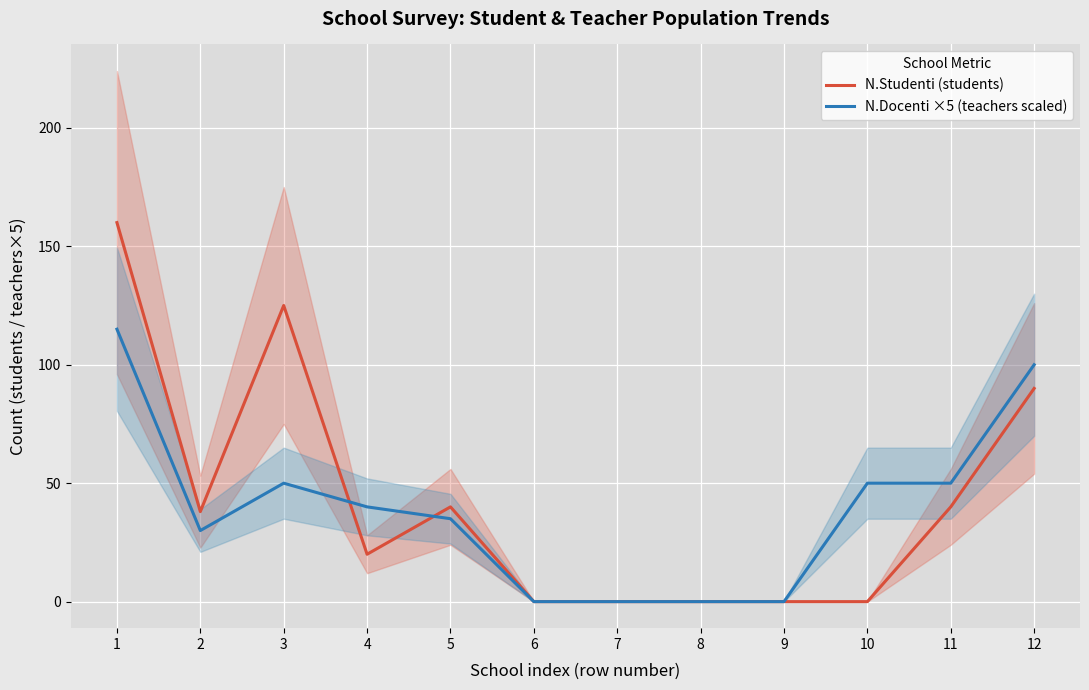

What is the difference between the maximum and minimum values in the N.Docenti ×5 (teachers scaled) series?

115